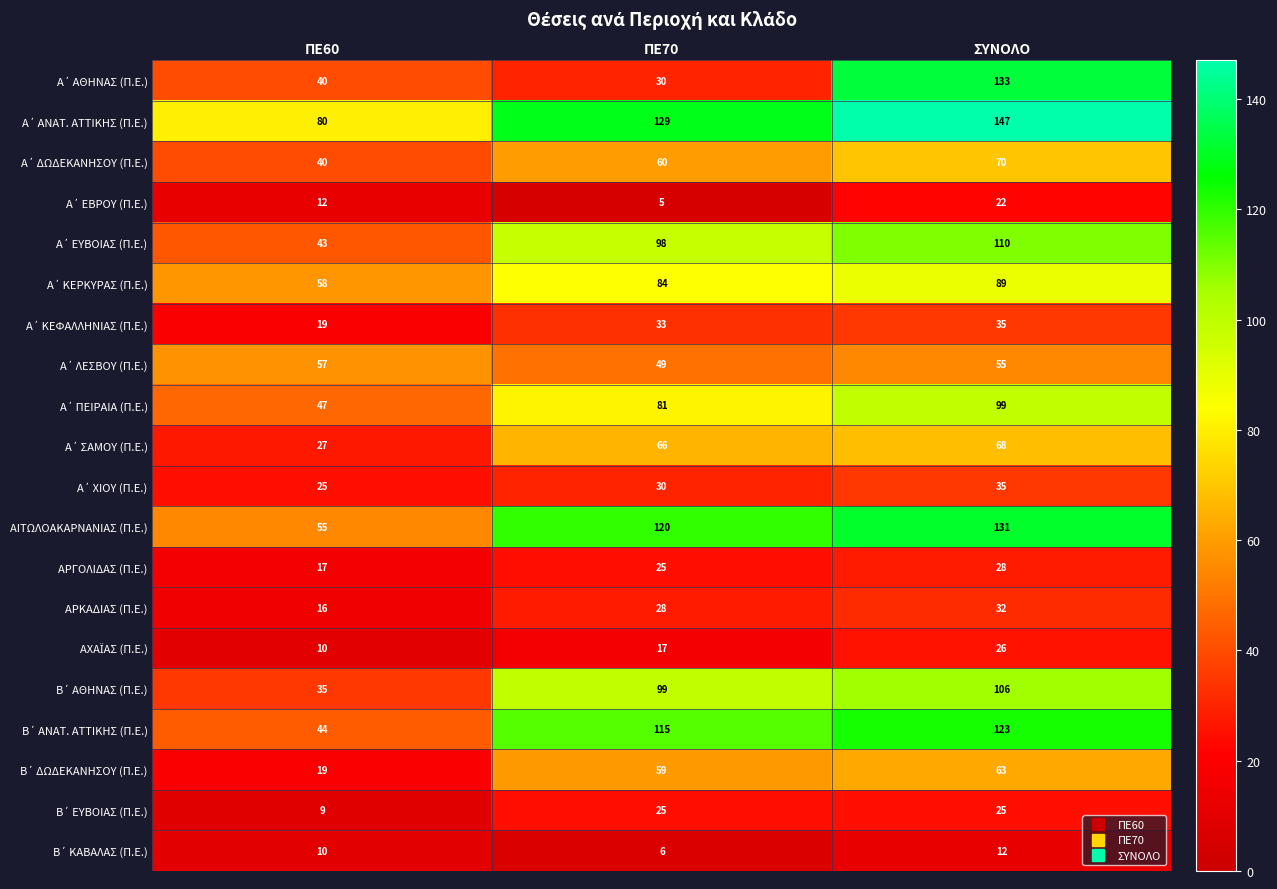

At which category is the sum across all series the highest?

ΣΥΝΟΛΟ